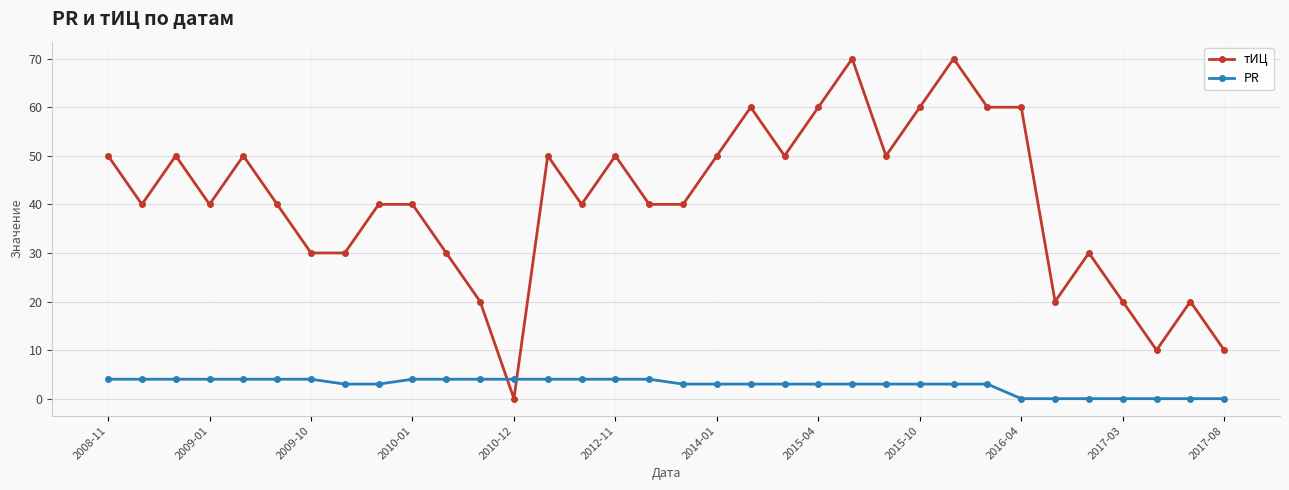

What are all the series names shown in the legend?

тИЦ, PR